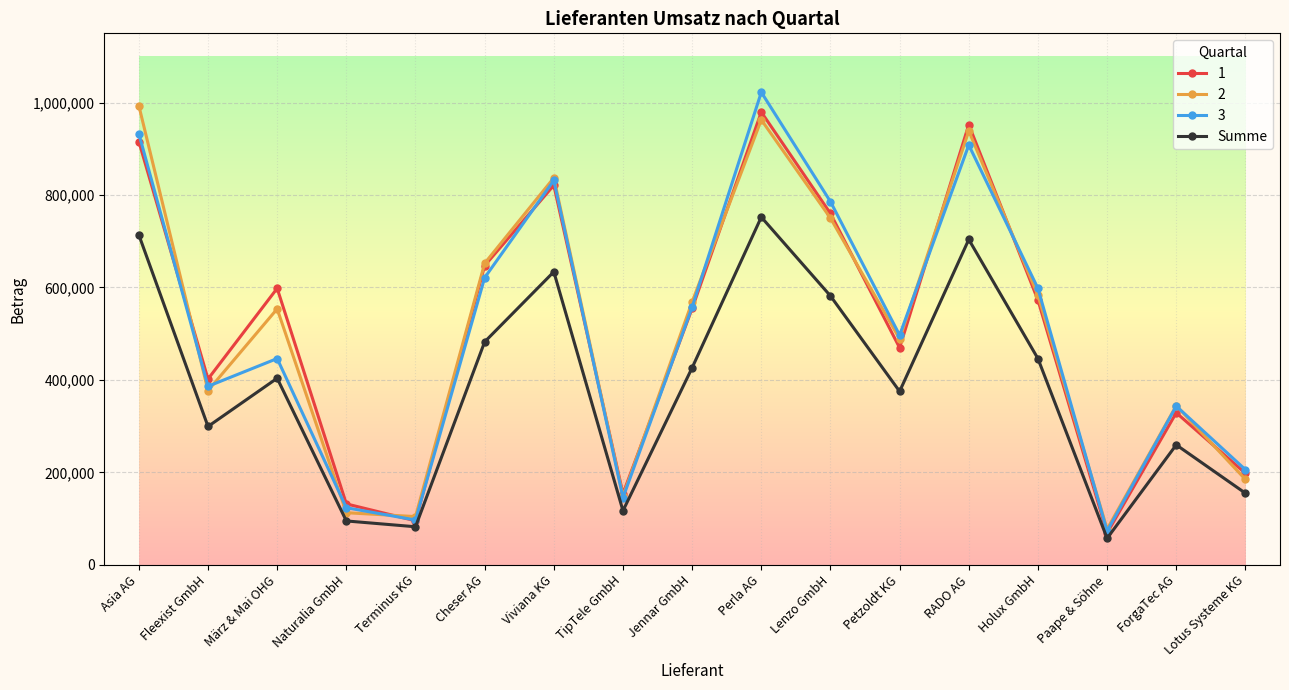

What is the label of the 1st point from the right?

Lotus Systeme KG